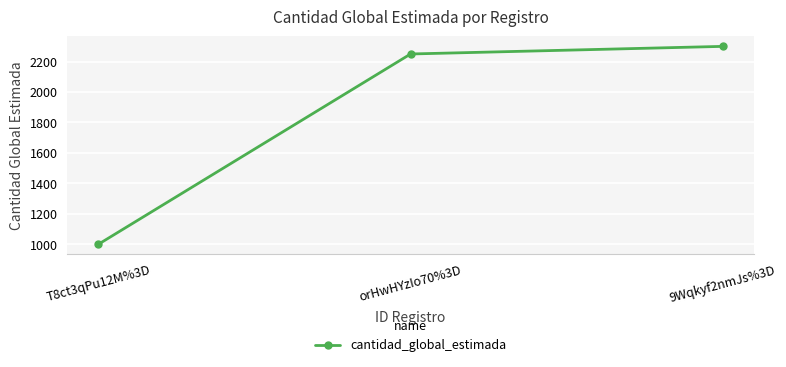

Reading left to right, what are all the values shown in this chart?

1000	2250	2300